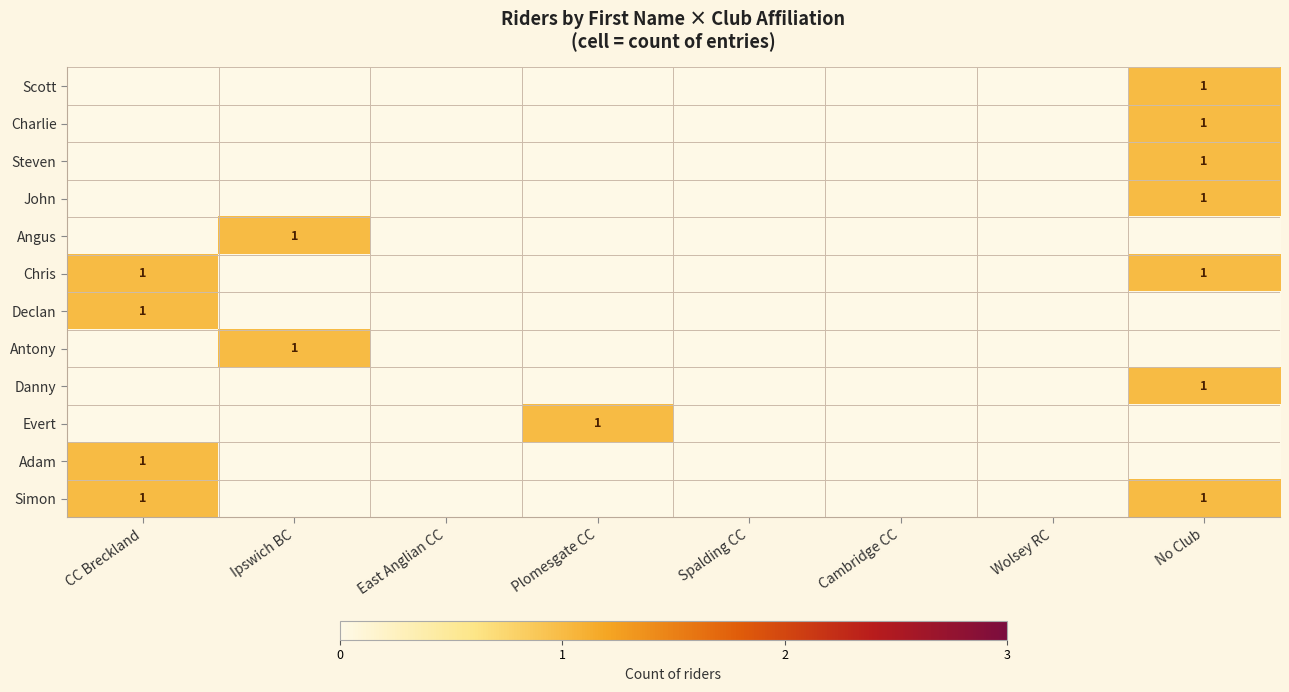

Is it true that Steven equals 1 at No Club?

True